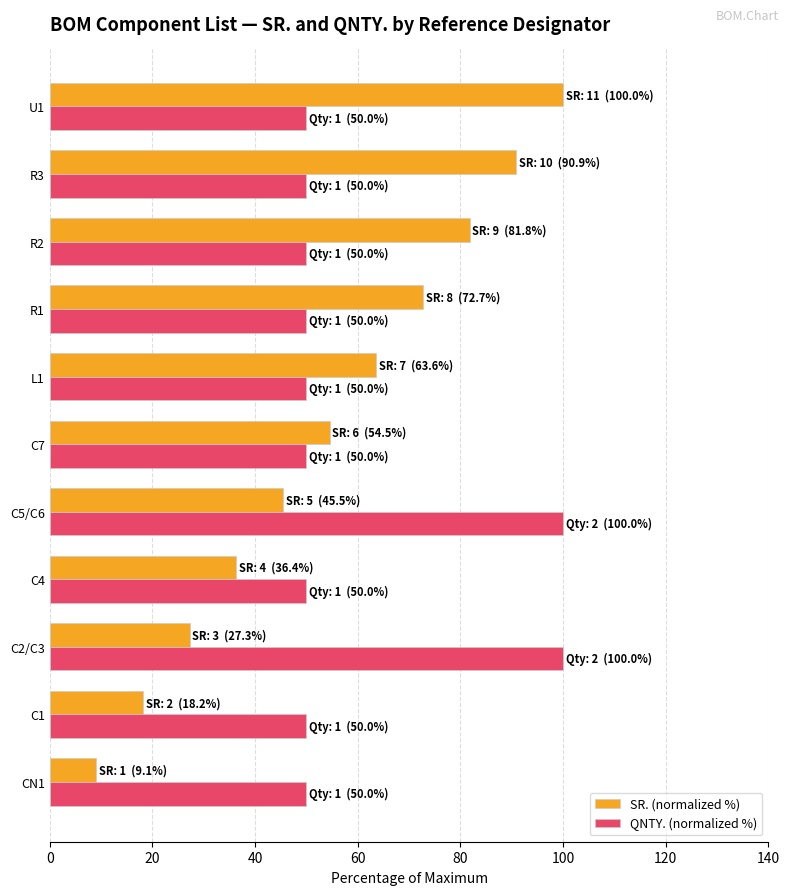

What is the maximum value for SR. (normalized %)?

100.0